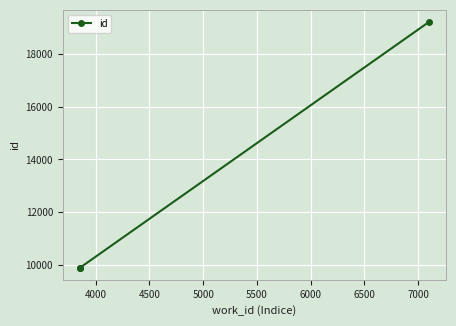

What is the value of the 3rd point from the left?

19197